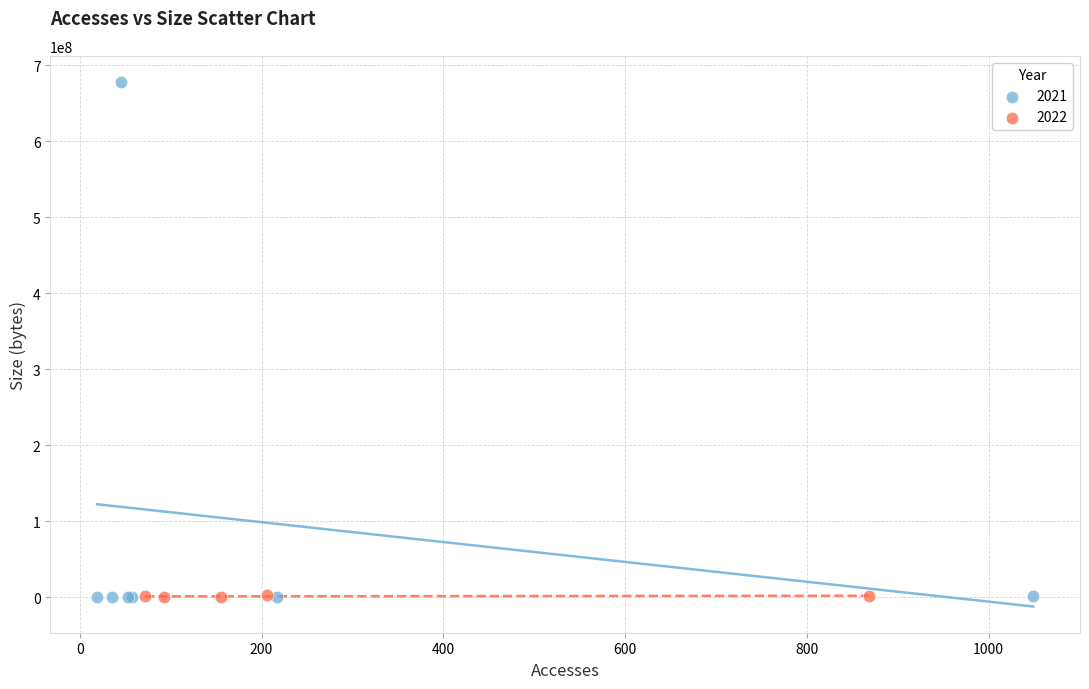

Which series contains the highest Y value?

2021